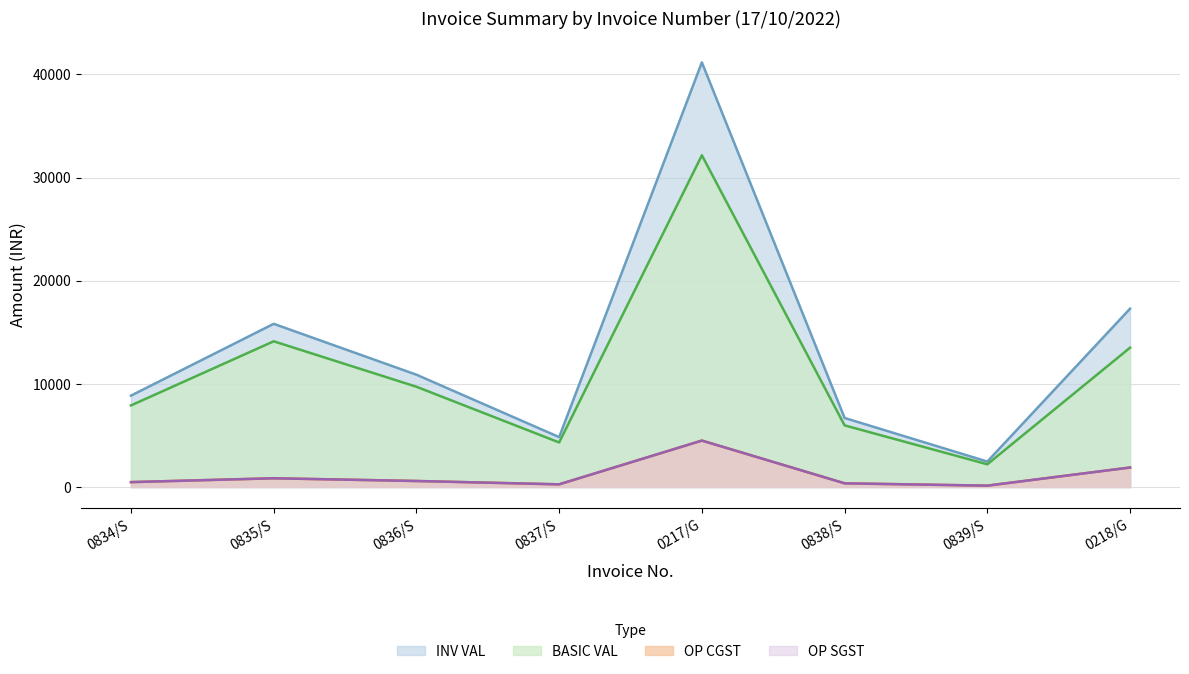

How many lines are shown in the chart?

4